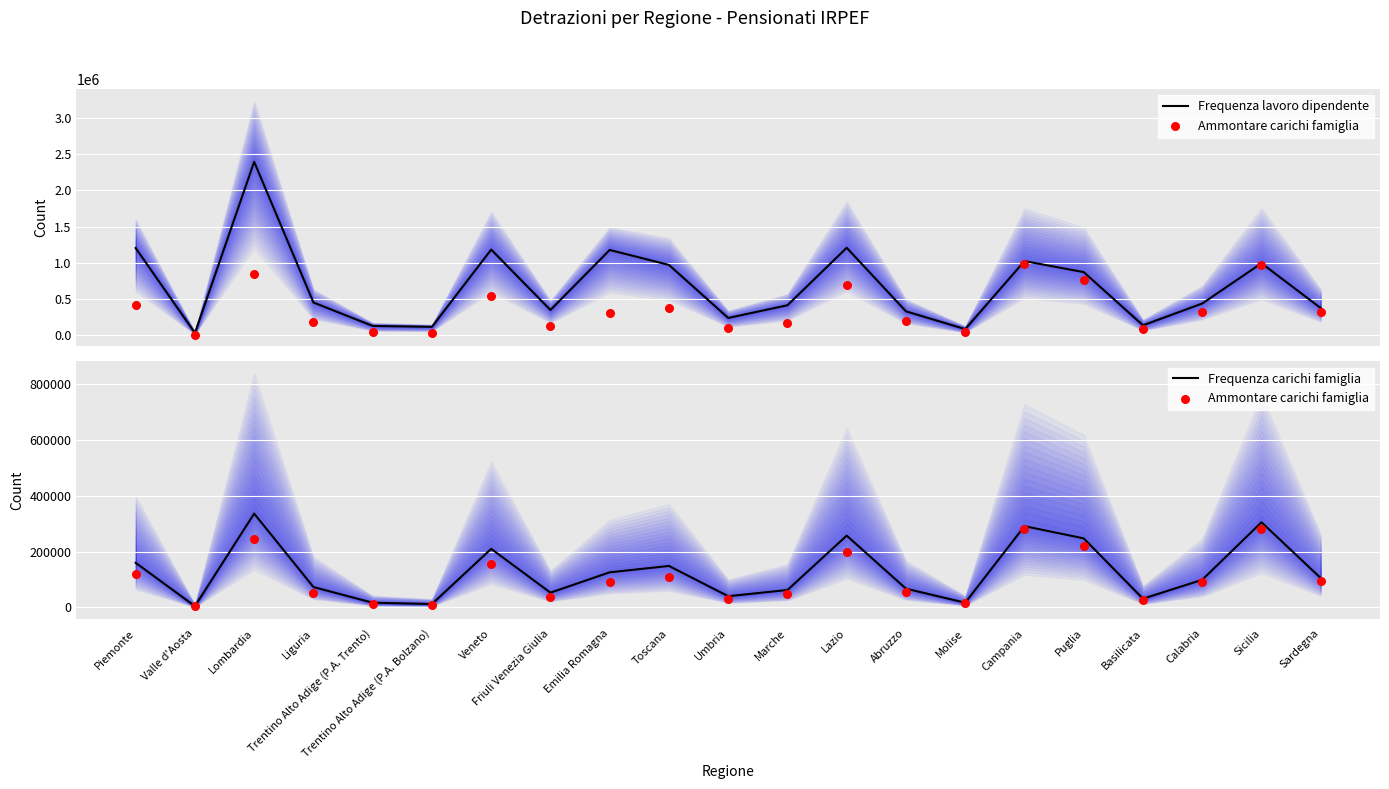

Which series contains the lowest Y value?

Ammontare carichi famiglia